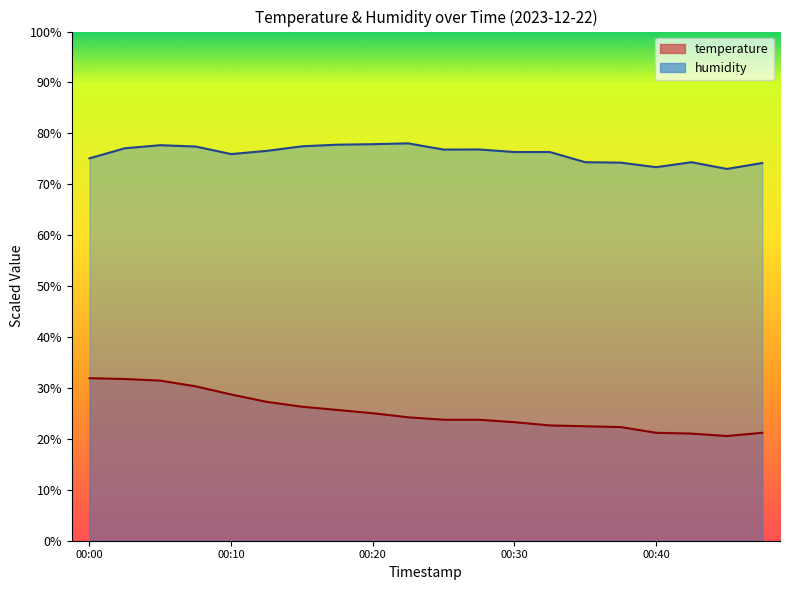

Is it true that temperature equals 23.8 at 00:25?

True